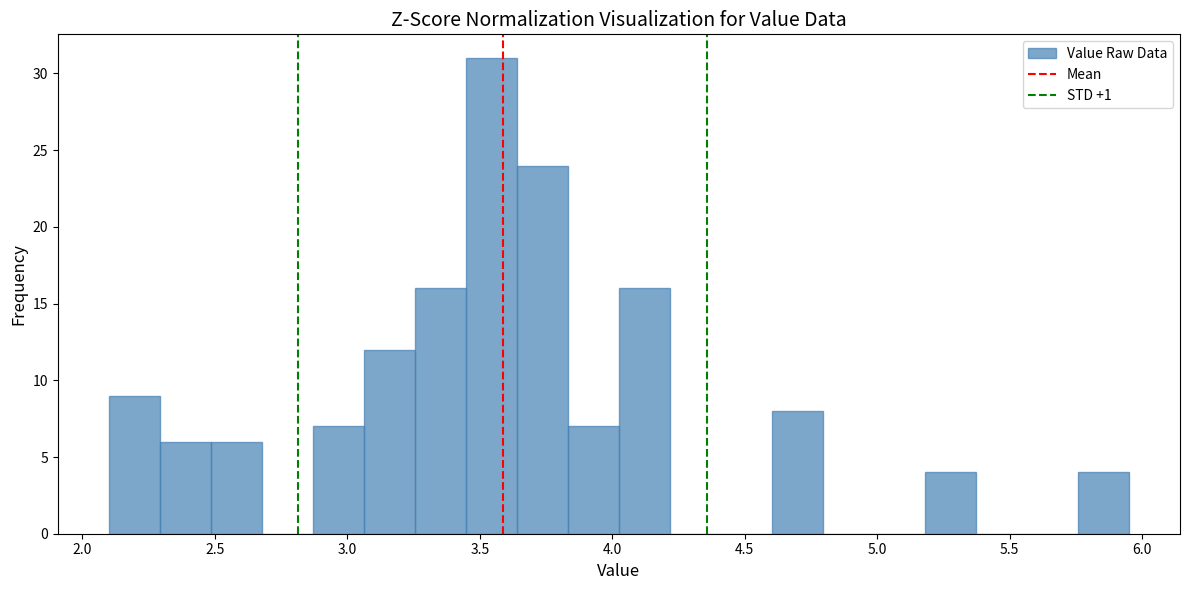

Read against the x-axis, roughly where is the centre of the tallest bar?

3.55